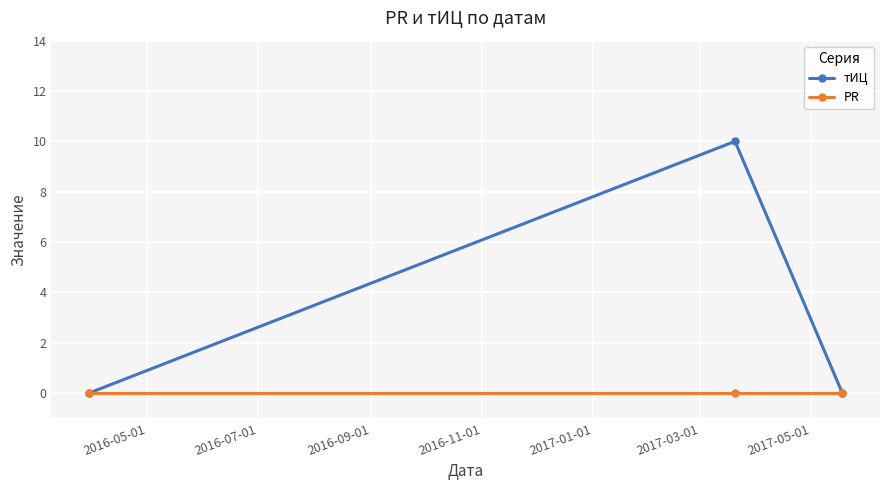

Rank the series by their maximum value, from lowest to highest.

PR, тИЦ